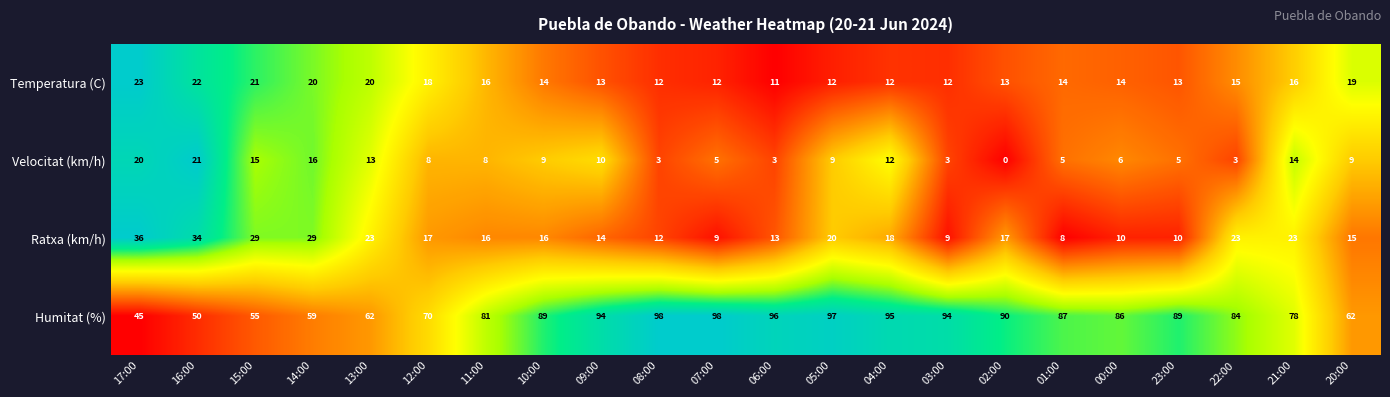

At which category is the sum across all series the highest?

05:00